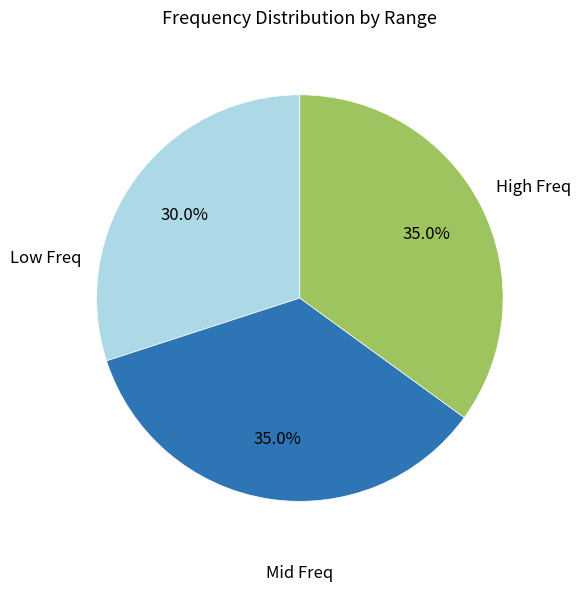

Is there a majority slice in this chart?

No